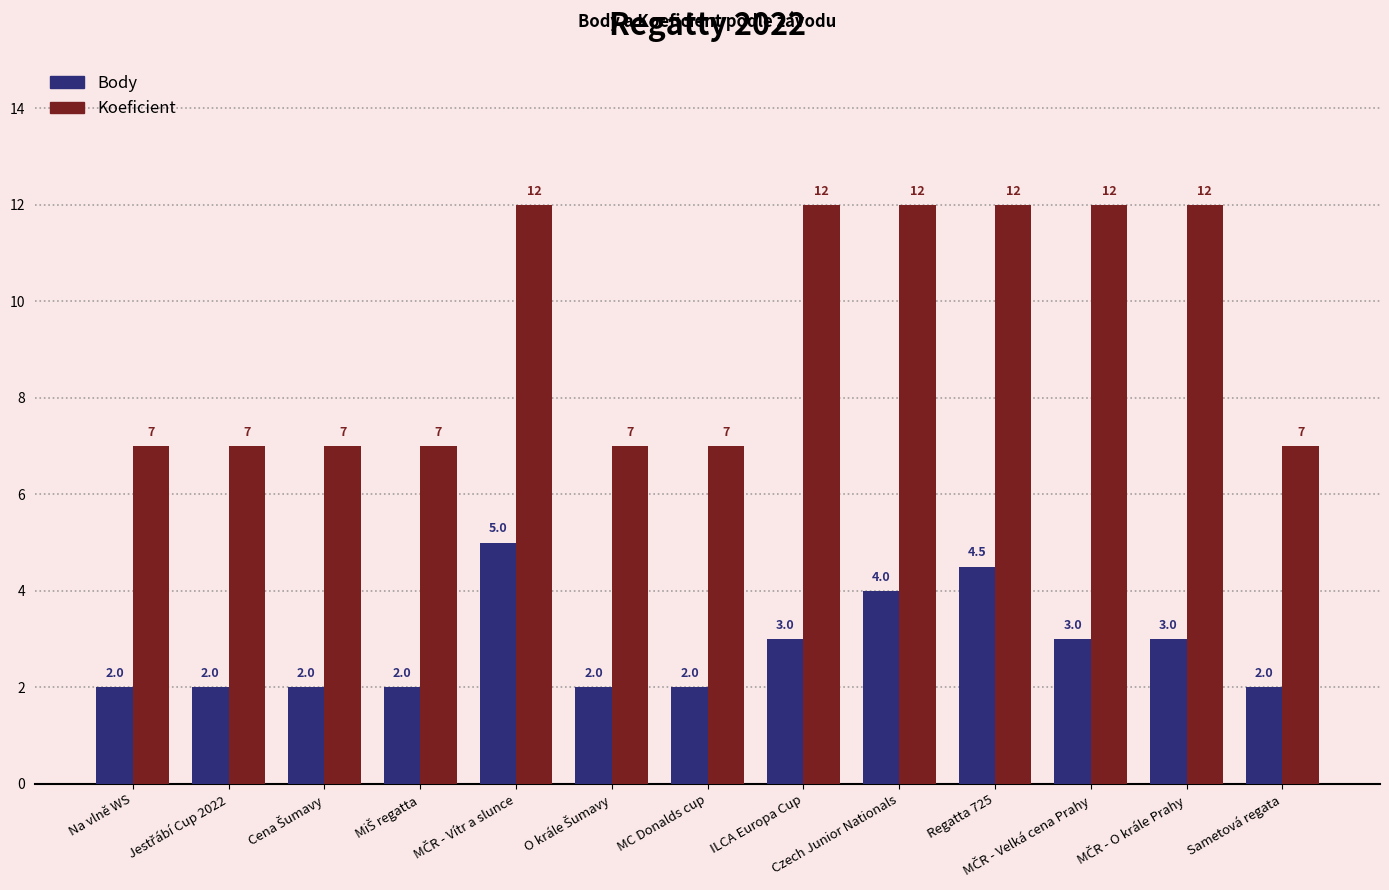

The Body series shows 3.0 at ILCA Europa Cup. True or false?

True